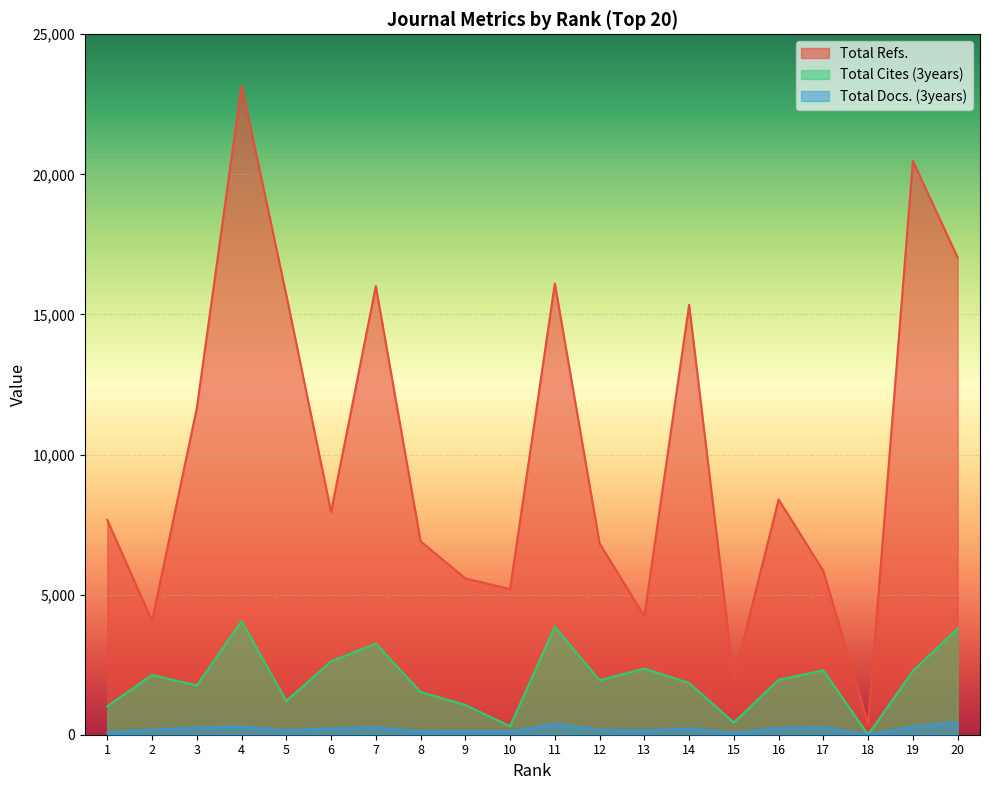

At which category is the sum across all series the highest?

4